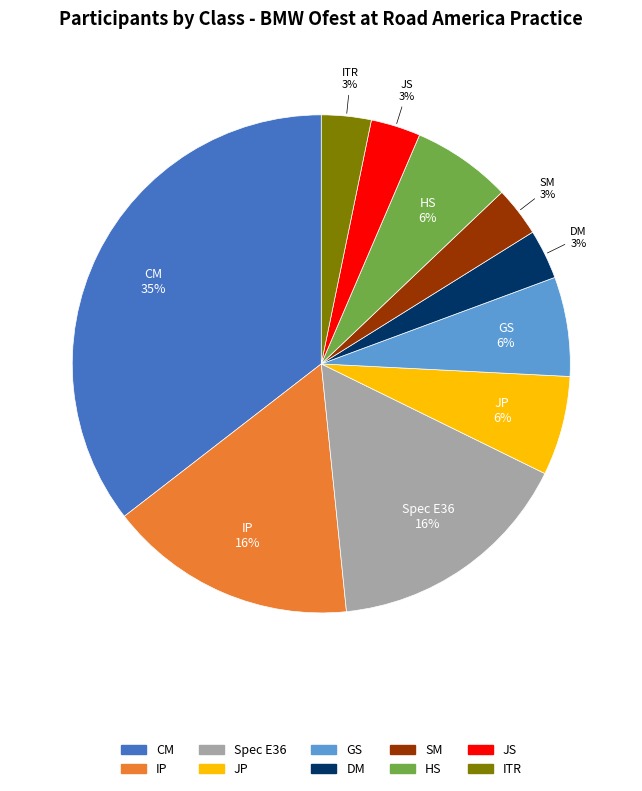

Count the number of slices in the pie.

10